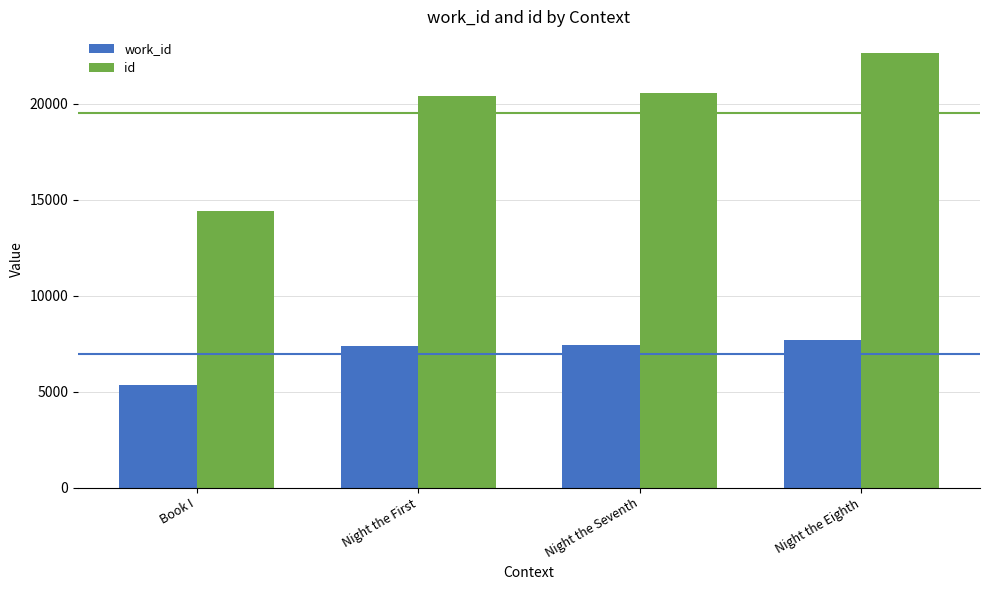

What is the smallest value displayed?

5366